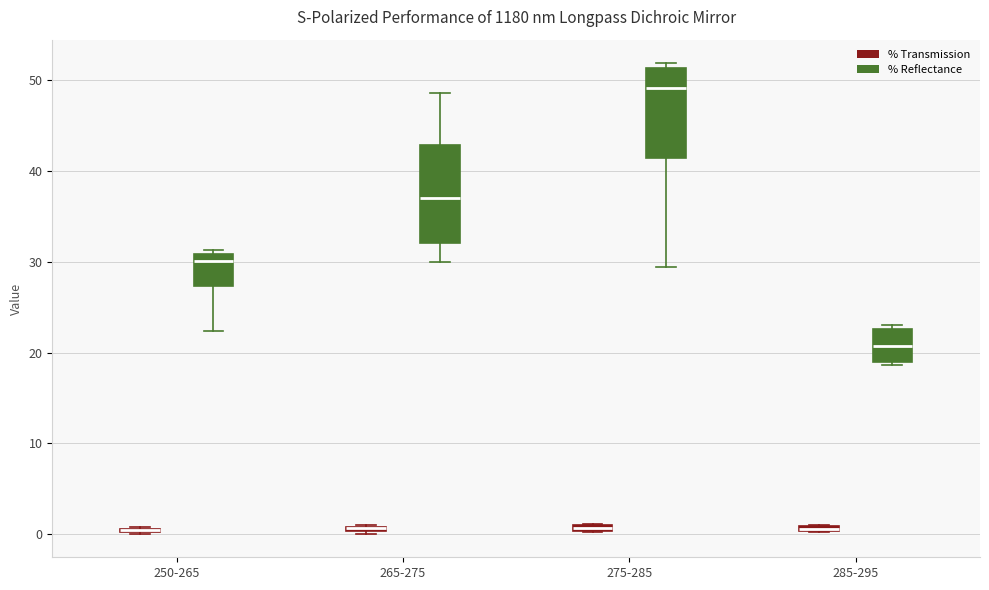

Where is the lower edge of the box for 275-285 (% Reflectance) on the y-axis? The values are not printed on the chart, so give them approximately, as read against the axis.

41